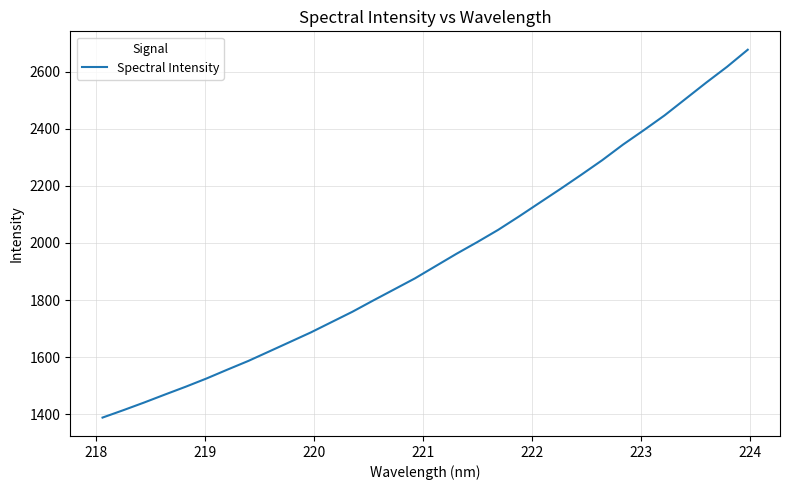

What is the maximum value shown in the chart?

2676.3